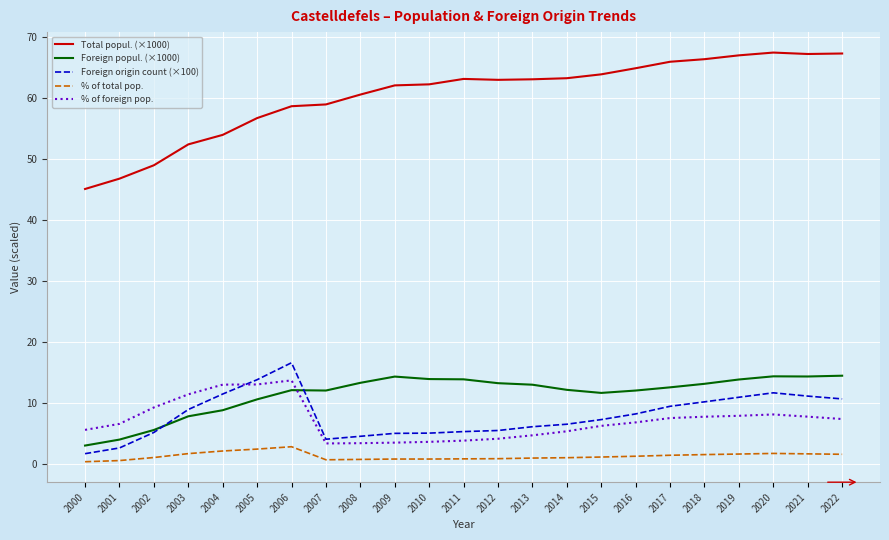

The % of total pop. series shows 1.7 at 2003. True or false?

True